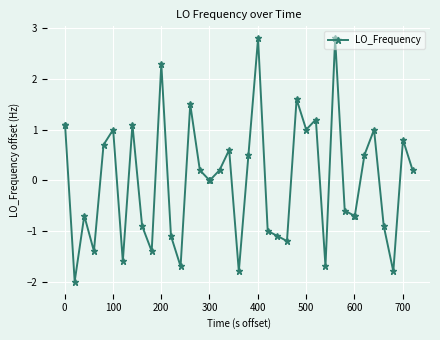

What is the minimum value shown in the chart?

-2.0